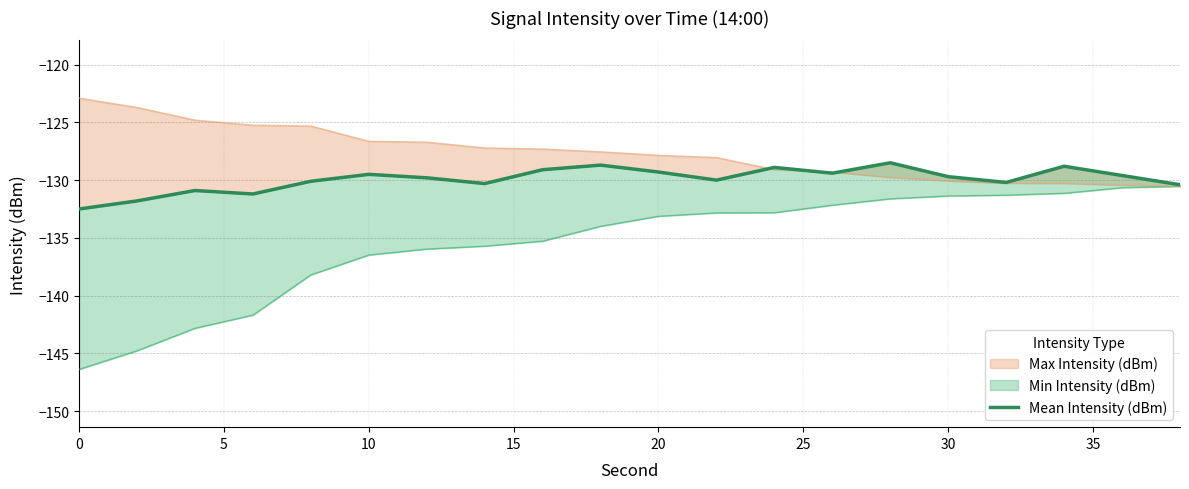

True or false: there are more than 1 points higher than both neighbors.

True